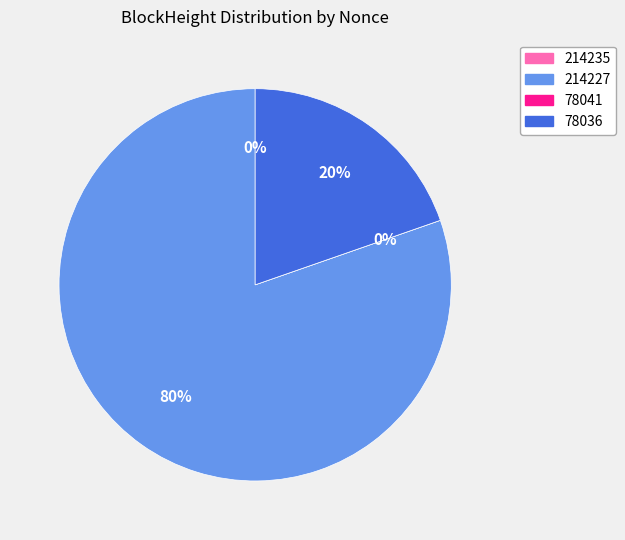

Rank the categories by value from highest to lowest.

214227, 78036, 214235, 78041